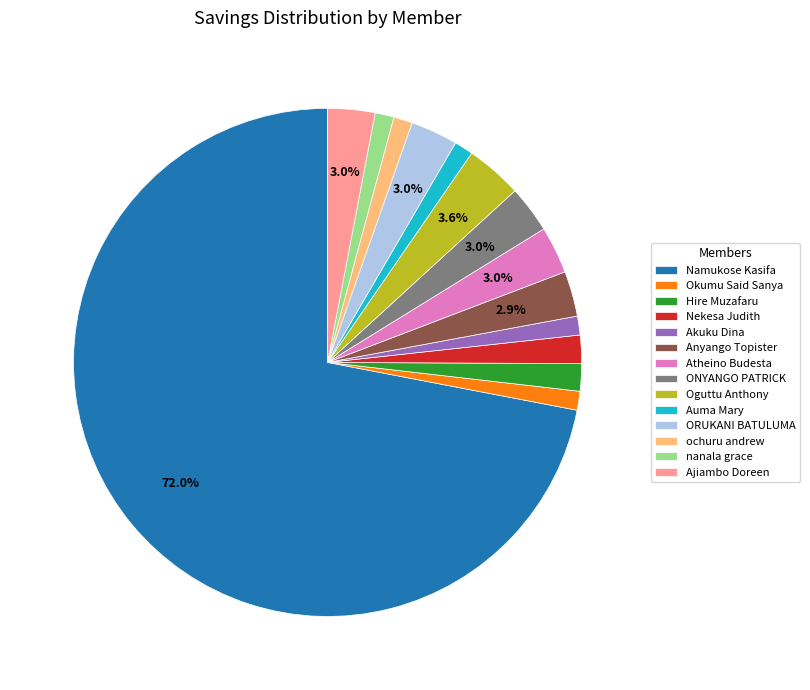

How much of the chart is everything except ORUKANI BATULUMA?

97.0%